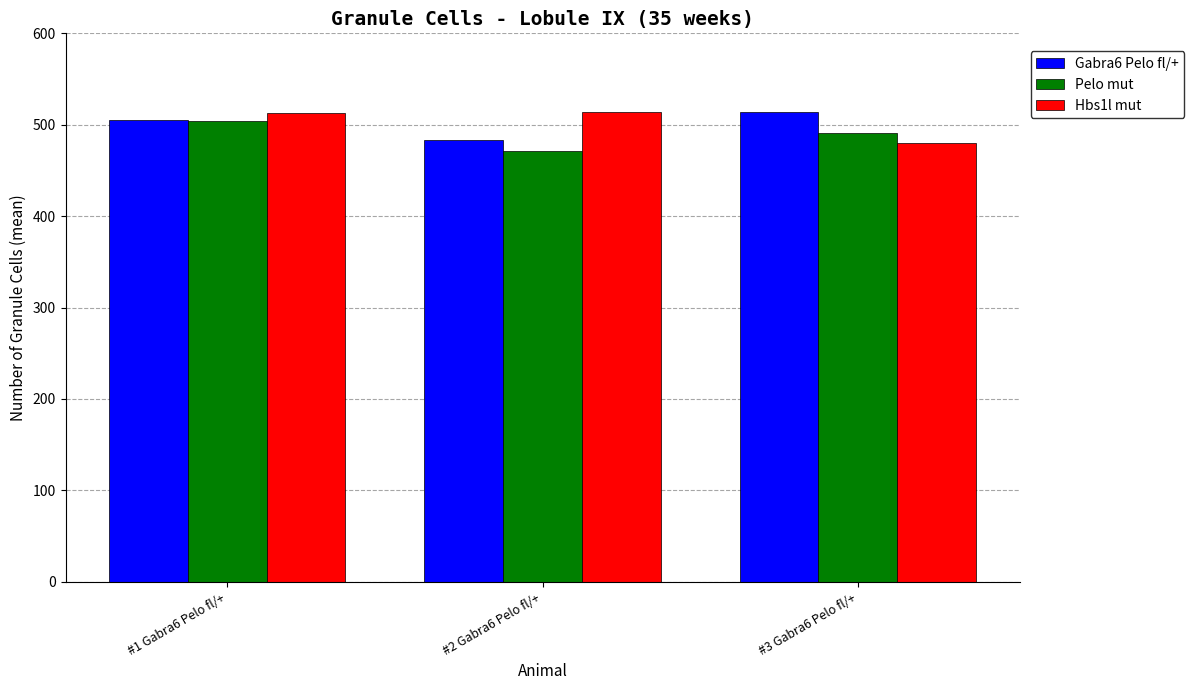

The value of Pelo mut at #1 Gabra6 Pelo fl/+ is 105.6. True or false?

False